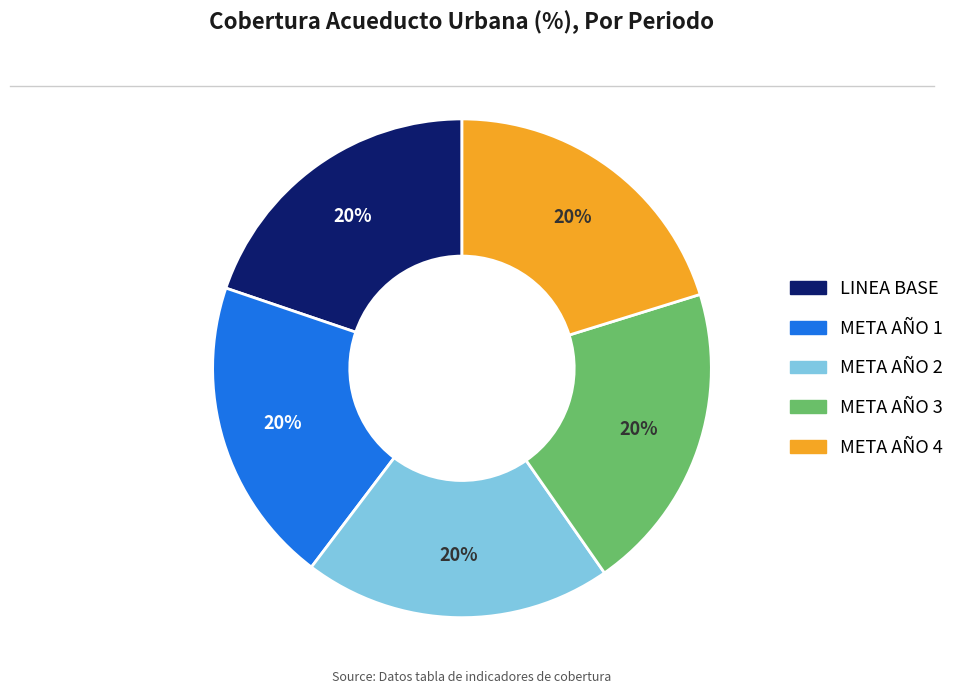

To the nearest percent, what percentage of the pie is META AÑO 1?

20%